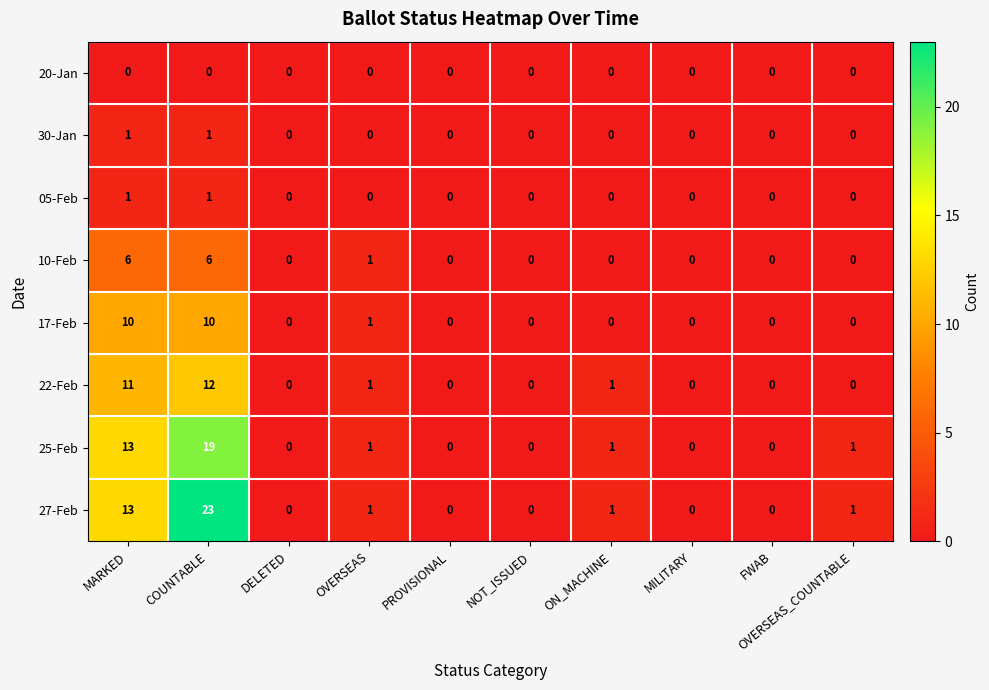

The value of 10-Feb at PROVISIONAL is -3. True or false?

False